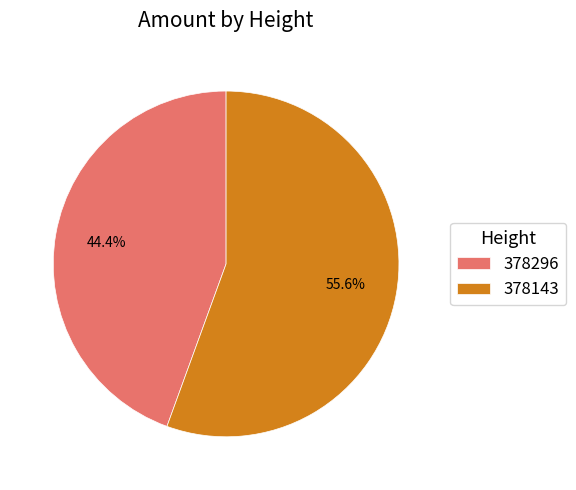

Does 378143 represent more than half of the total?

Yes